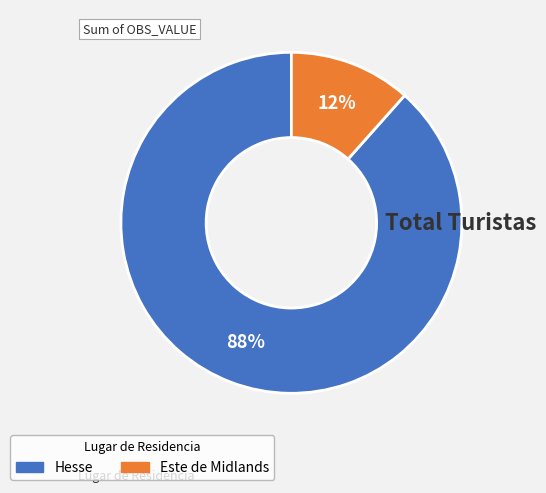

To the nearest percent, what is the average slice percentage?

50%